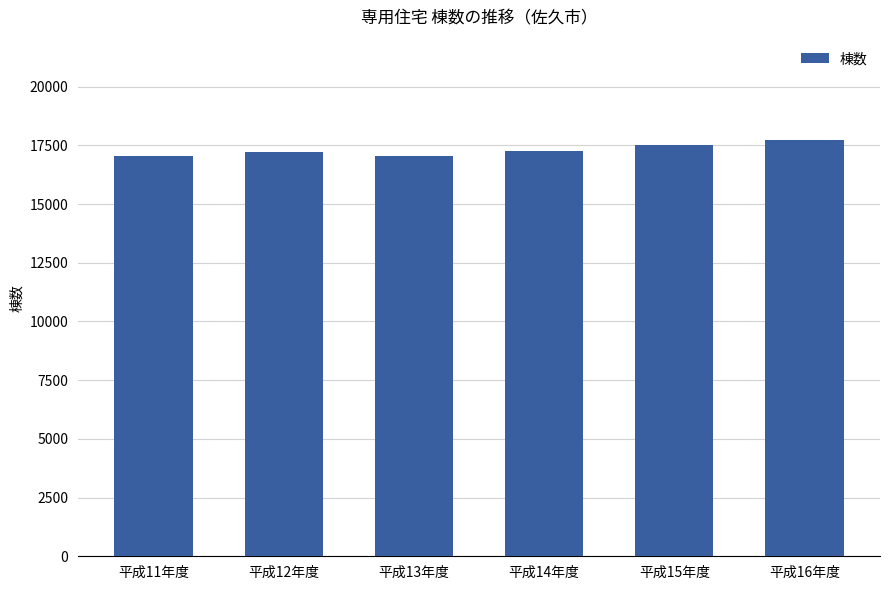

What is the approximate value at 平成14年度, to the nearest 100?

17300